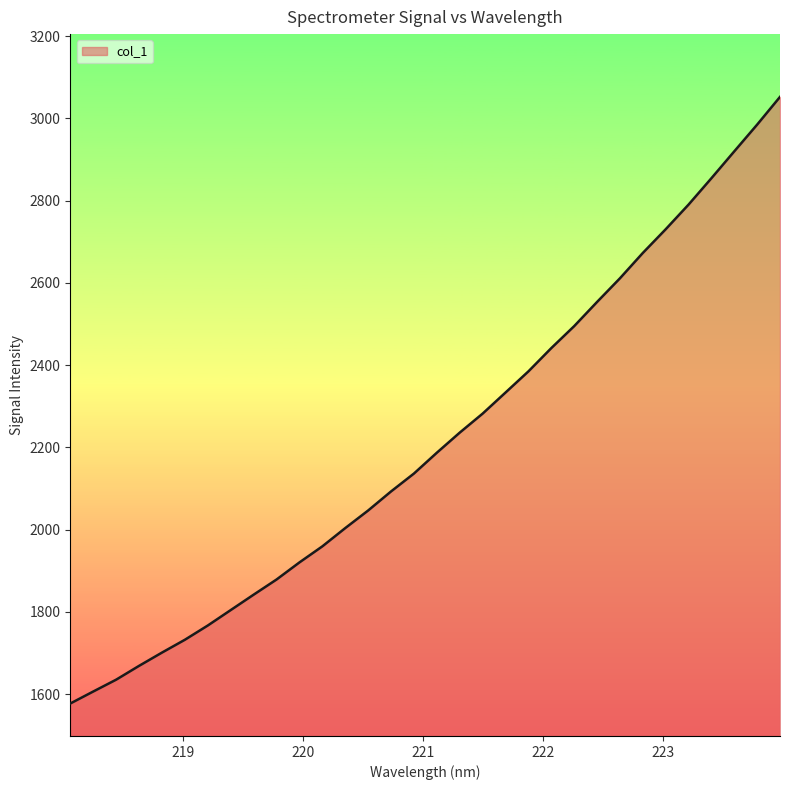

What is the difference between the maximum and minimum values?

1474.6